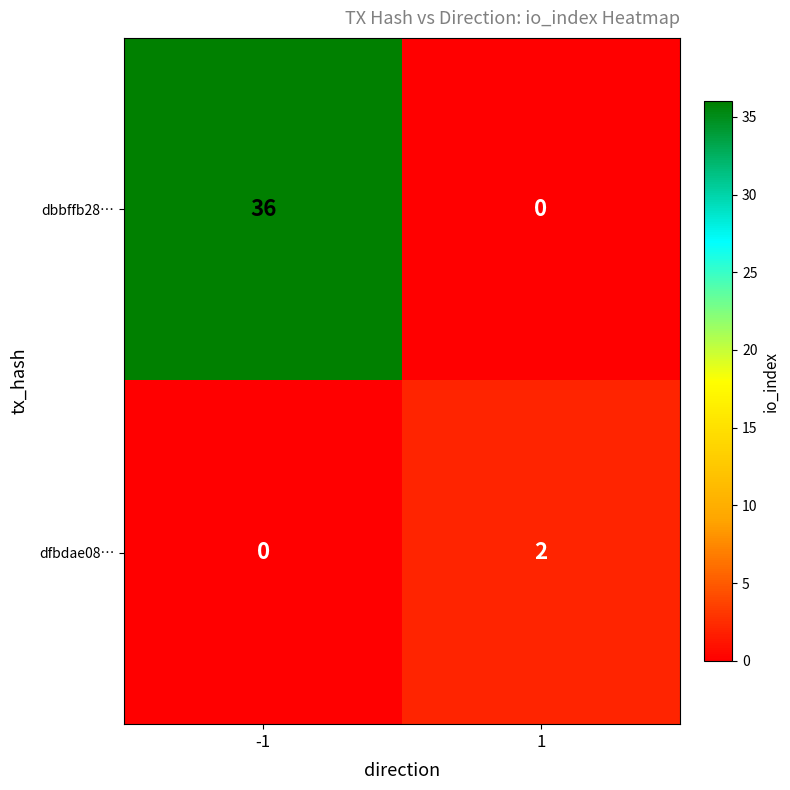

How many values in the dfbdae08… series are below 2?

1